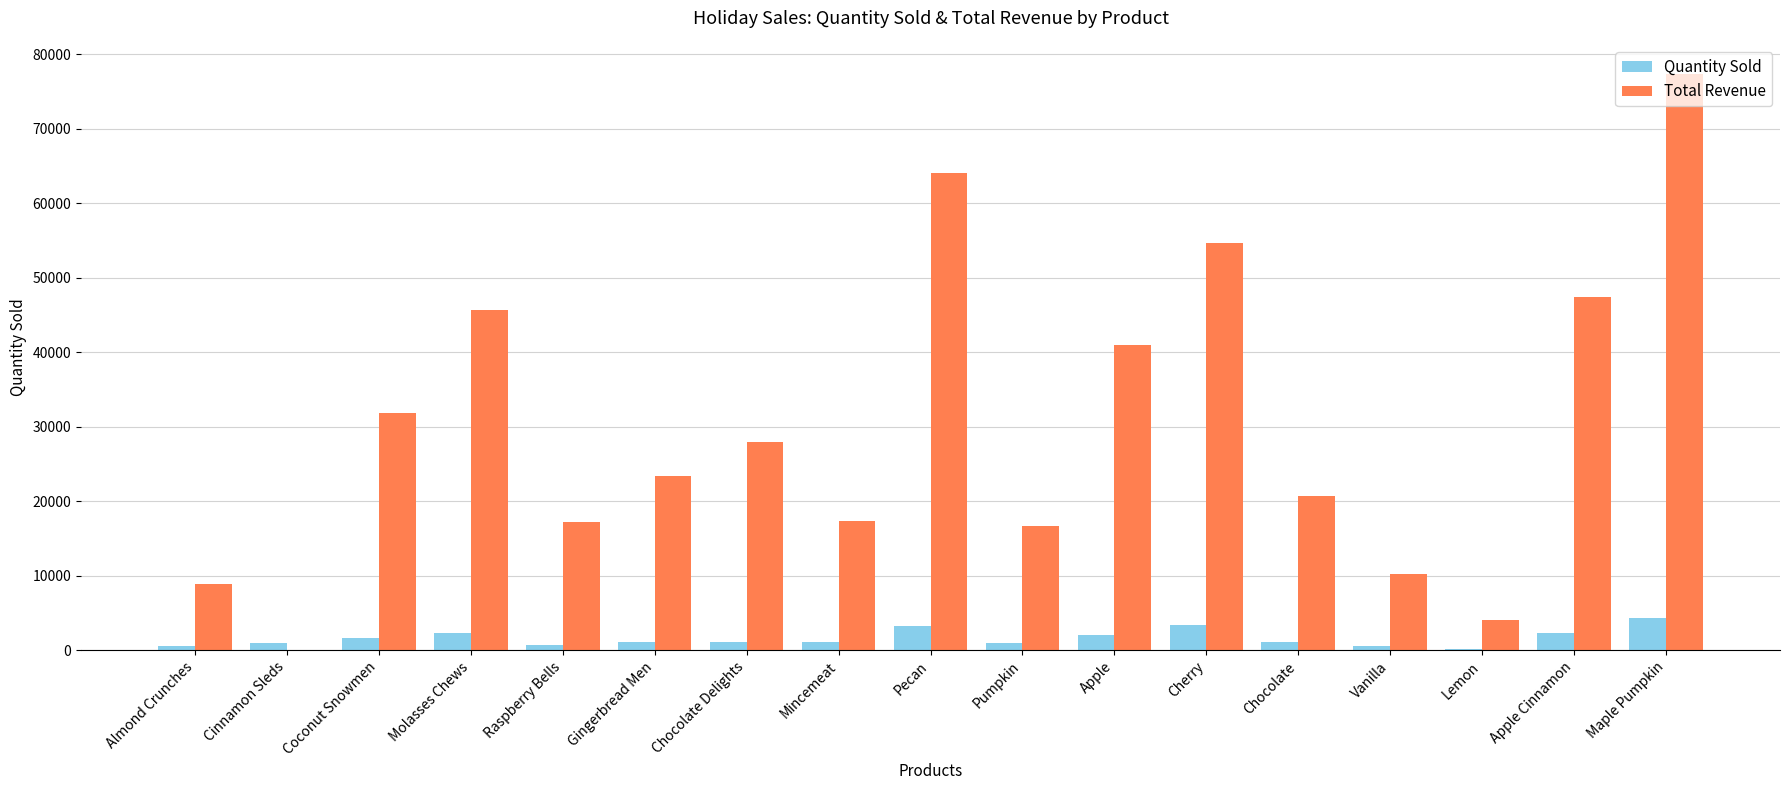

Which series has the largest total across all categories?

Total Revenue